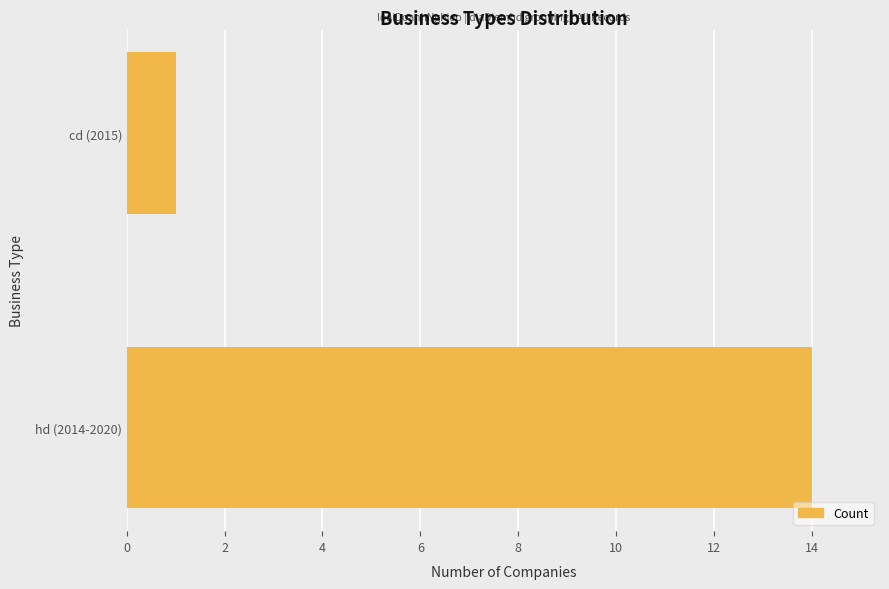

What is the maximum value shown in the chart?

14